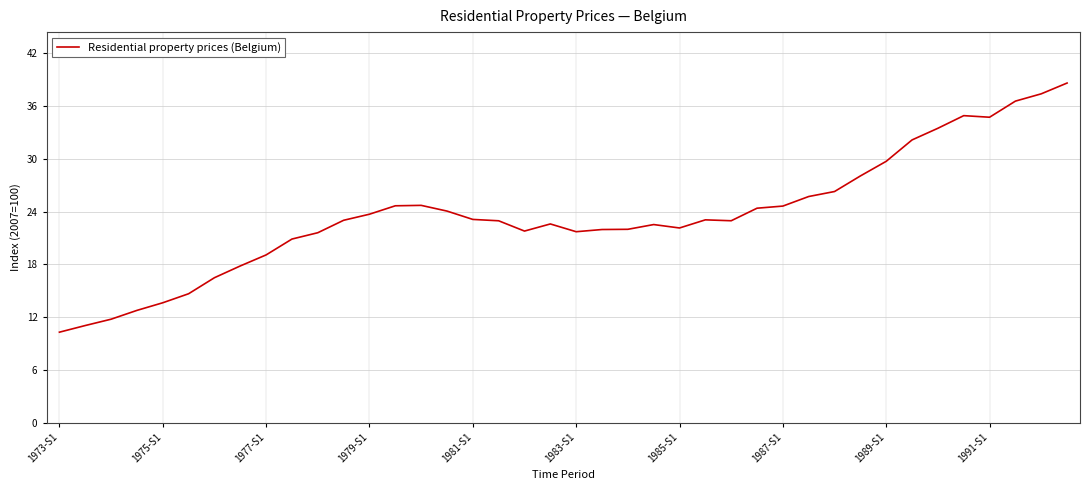

What is the smallest value displayed?

10.3